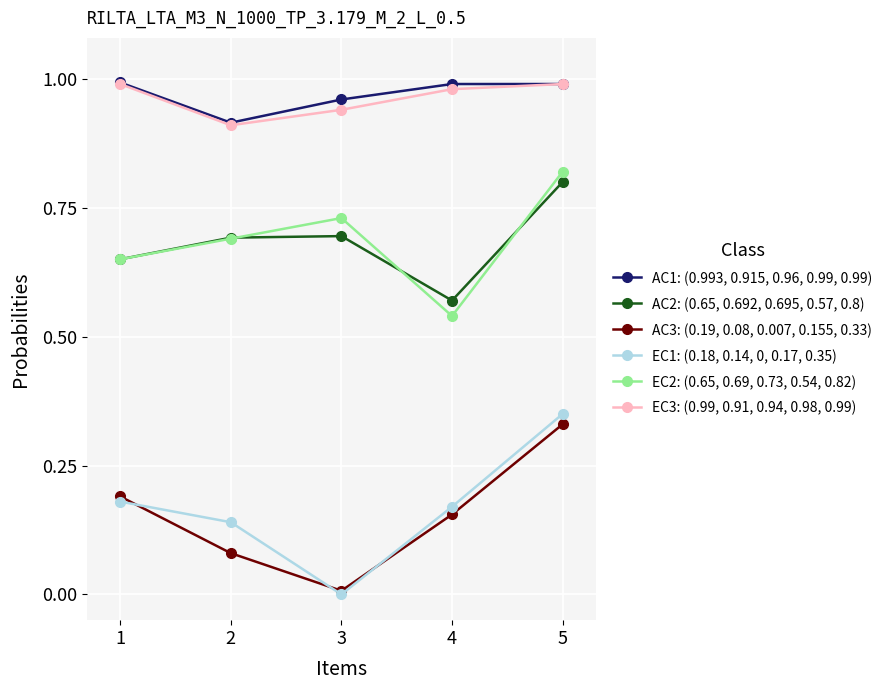

True or false: AC2: (0.65, 0.692, 0.695, 0.57, 0.8) and EC3: (0.99, 0.91, 0.94, 0.98, 0.99) intersect in this chart.

False